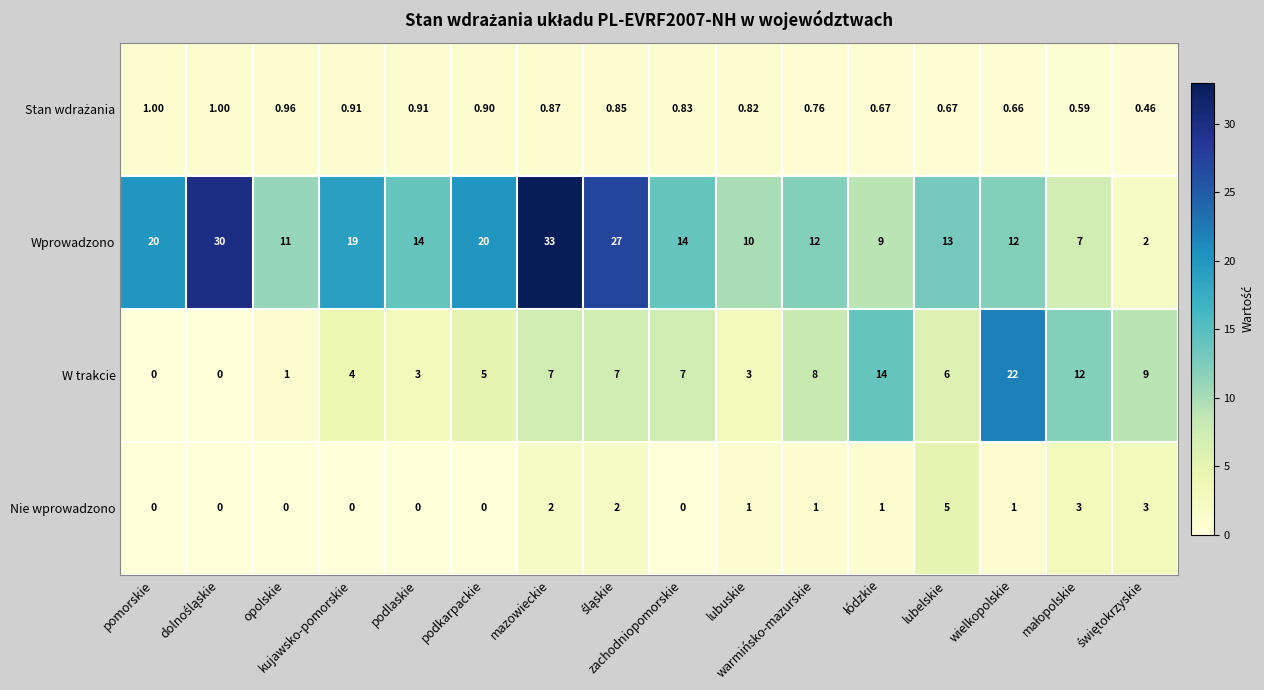

Which series has the widest spread of values?

Wprowadzono